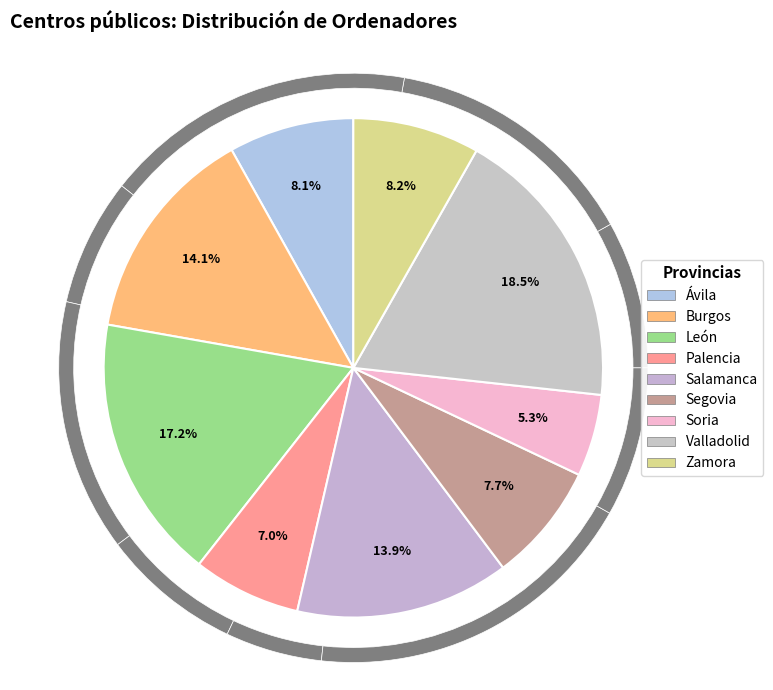

Approximately how many times larger is the value at León compared to Zamora?

2.1